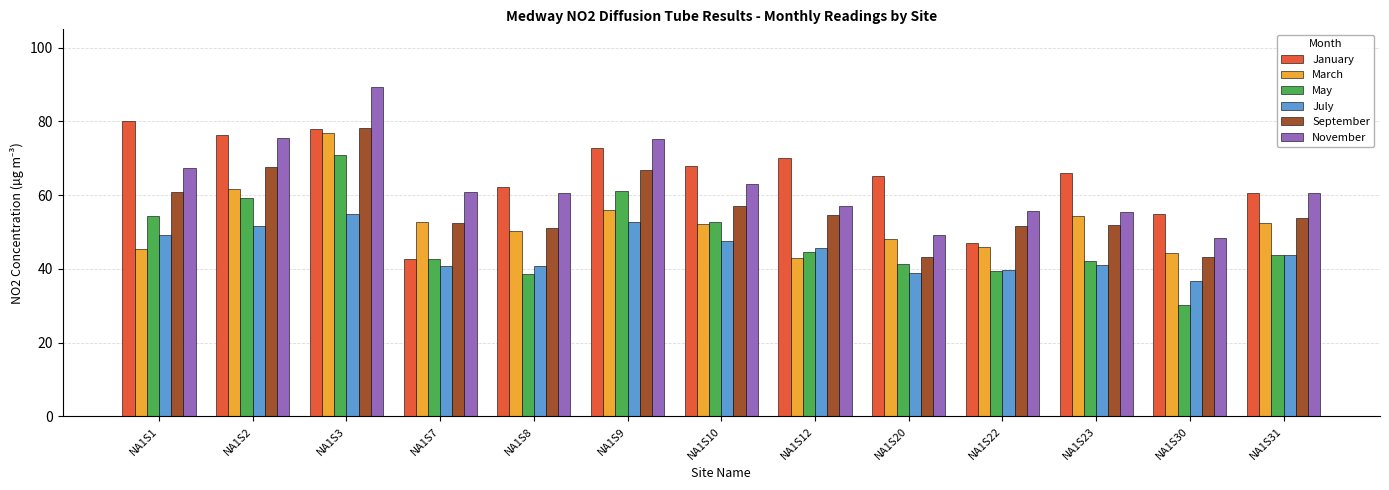

What is the difference between the March values at NA1S3 and NA1S20?

28.7